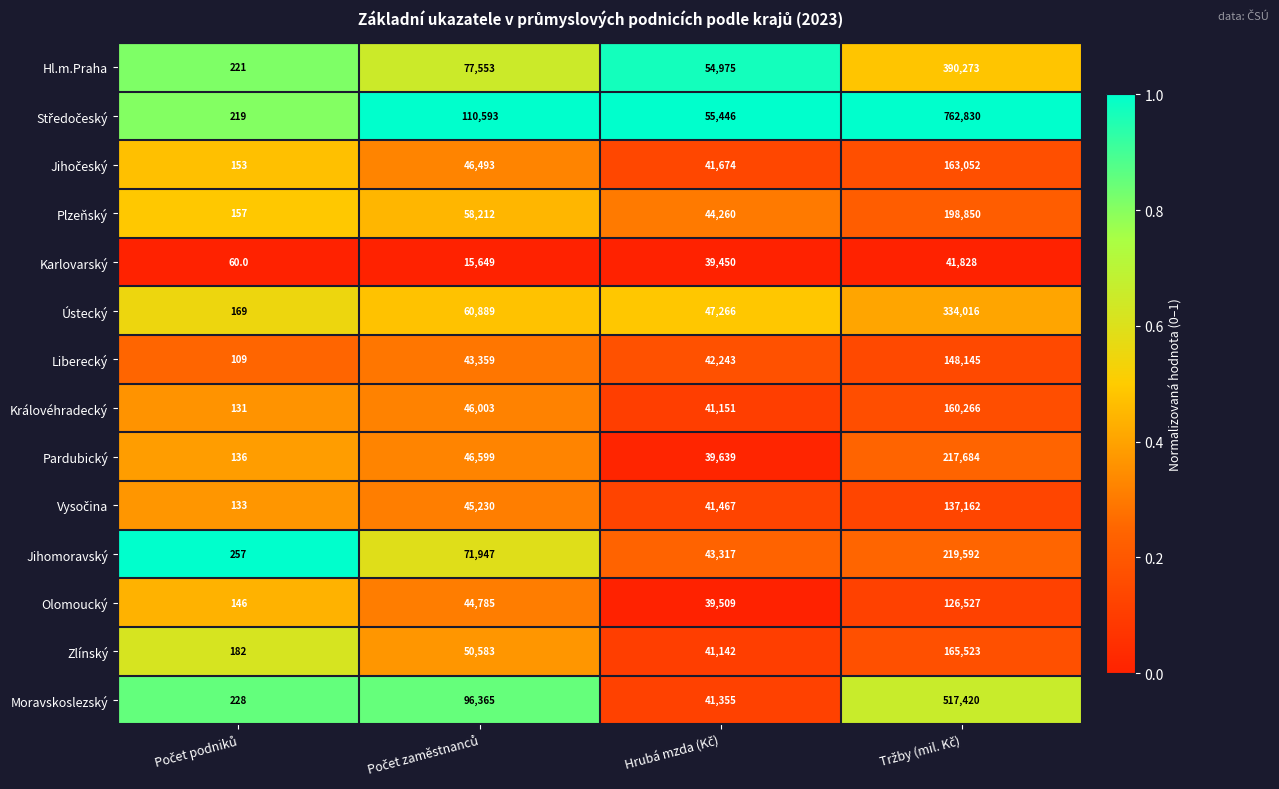

What is the greatest value displayed?

762830